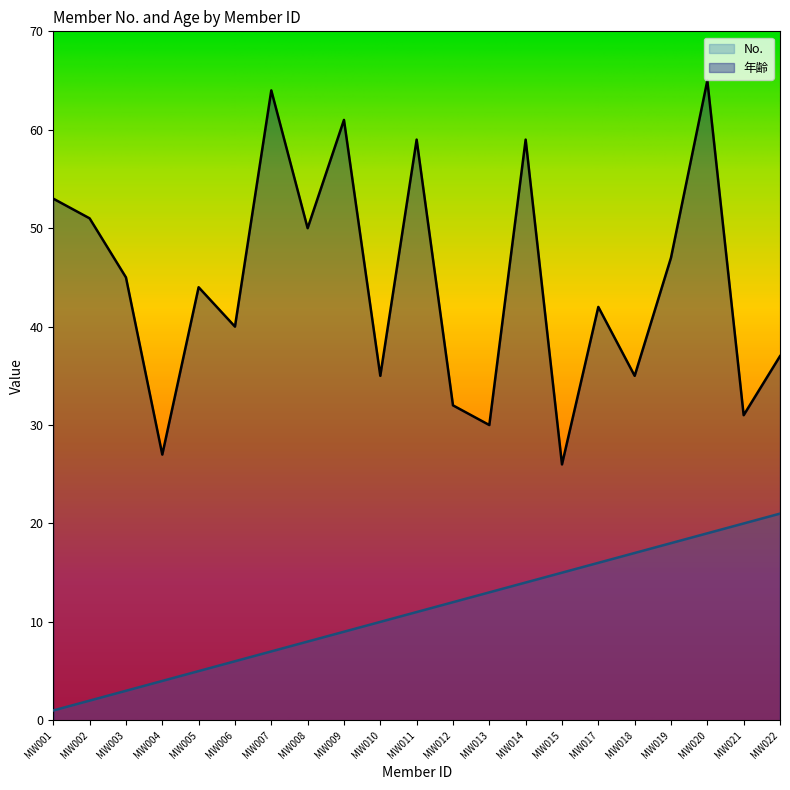

How many data points in No. are less than 11?

10